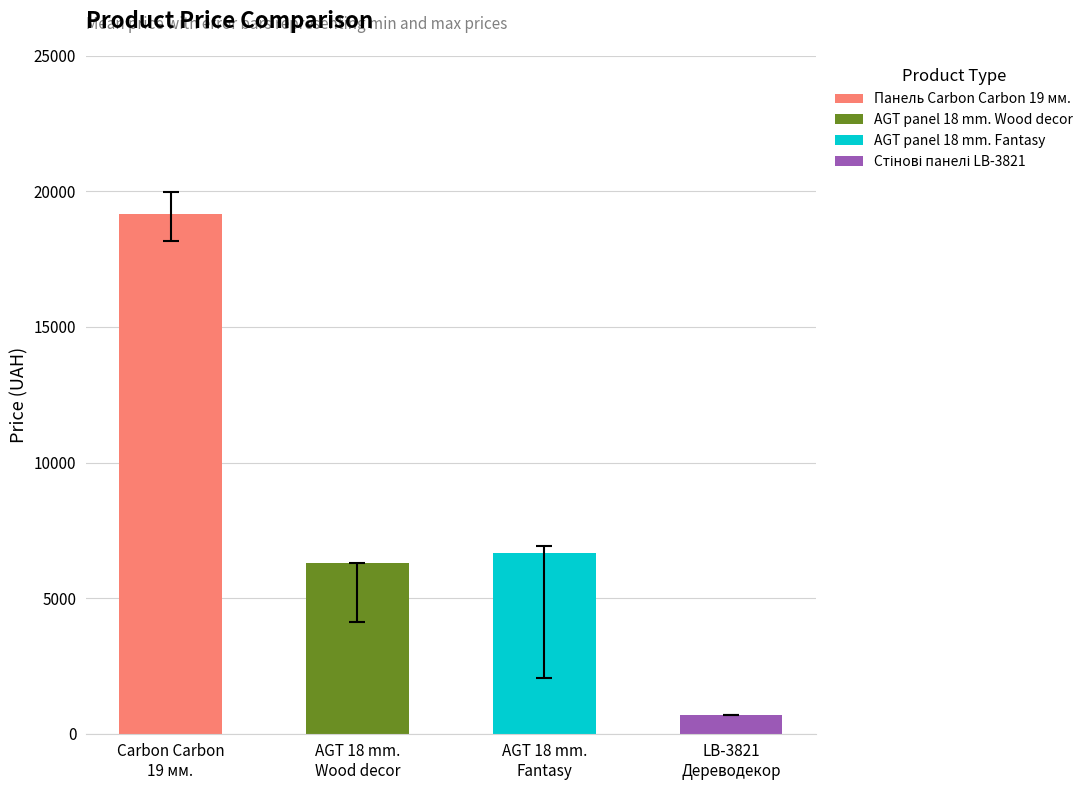

Where does the Панель Carbon Carbon 19 мм. Металдекор series first go above 19964?

Carbon Carbon
19 мм.